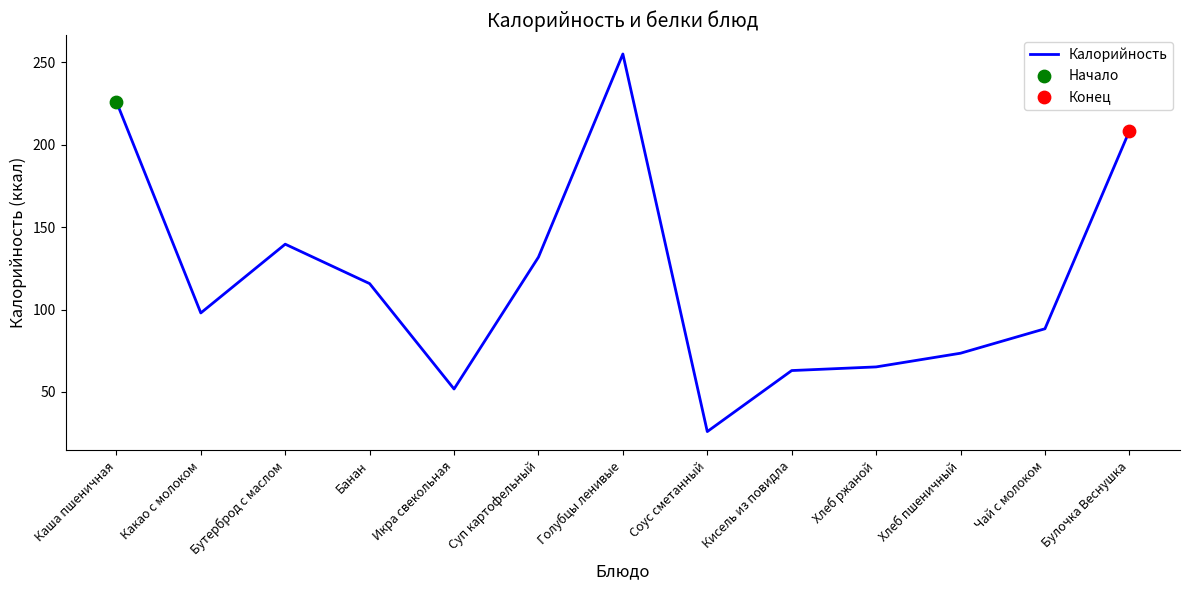

What is the ratio of the value at Голубцы ленивые to the value at Соус сметанный?

9.8